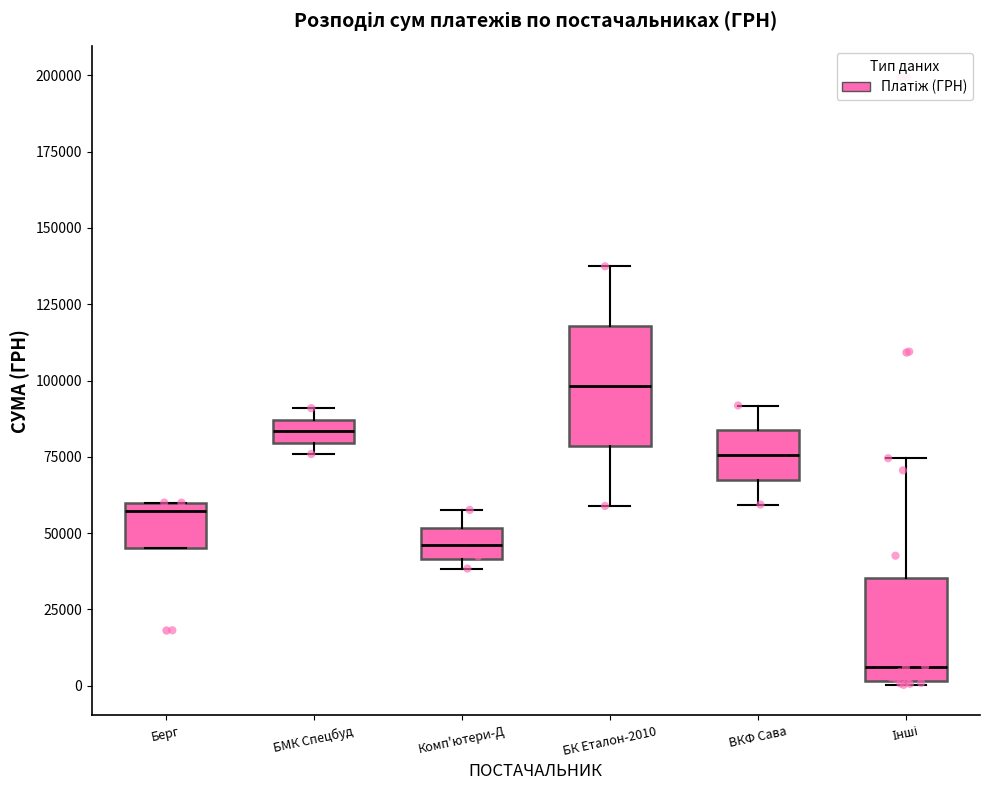

Reading left to right, transcribe this box plot: for each box, give where its median line is, the range the box spans, and where its two whiskers end, as read against the y-axis. The values are not printed on the chart, so give them approximately, as read against the axis.

Берг: median 55000, box 45000 to 60000, whiskers 45000 to 60000
БМК Спецбуд: median 85000 (inside the box), box 80000 to 85000, whiskers 75000 to 90000
Комп'ютери-Д: median 45000, box 40000 to 50000, whiskers 40000 (just below the box's lower edge) to 60000
БК Еталон-2010: median 100000, box 80000 to 120000, whiskers 60000 to 135000
ВКФ Сава: median 75000, box 65000 to 85000, whiskers 60000 to 90000
Інші: median 5000, box 0 to 35000, whiskers 0 to 75000